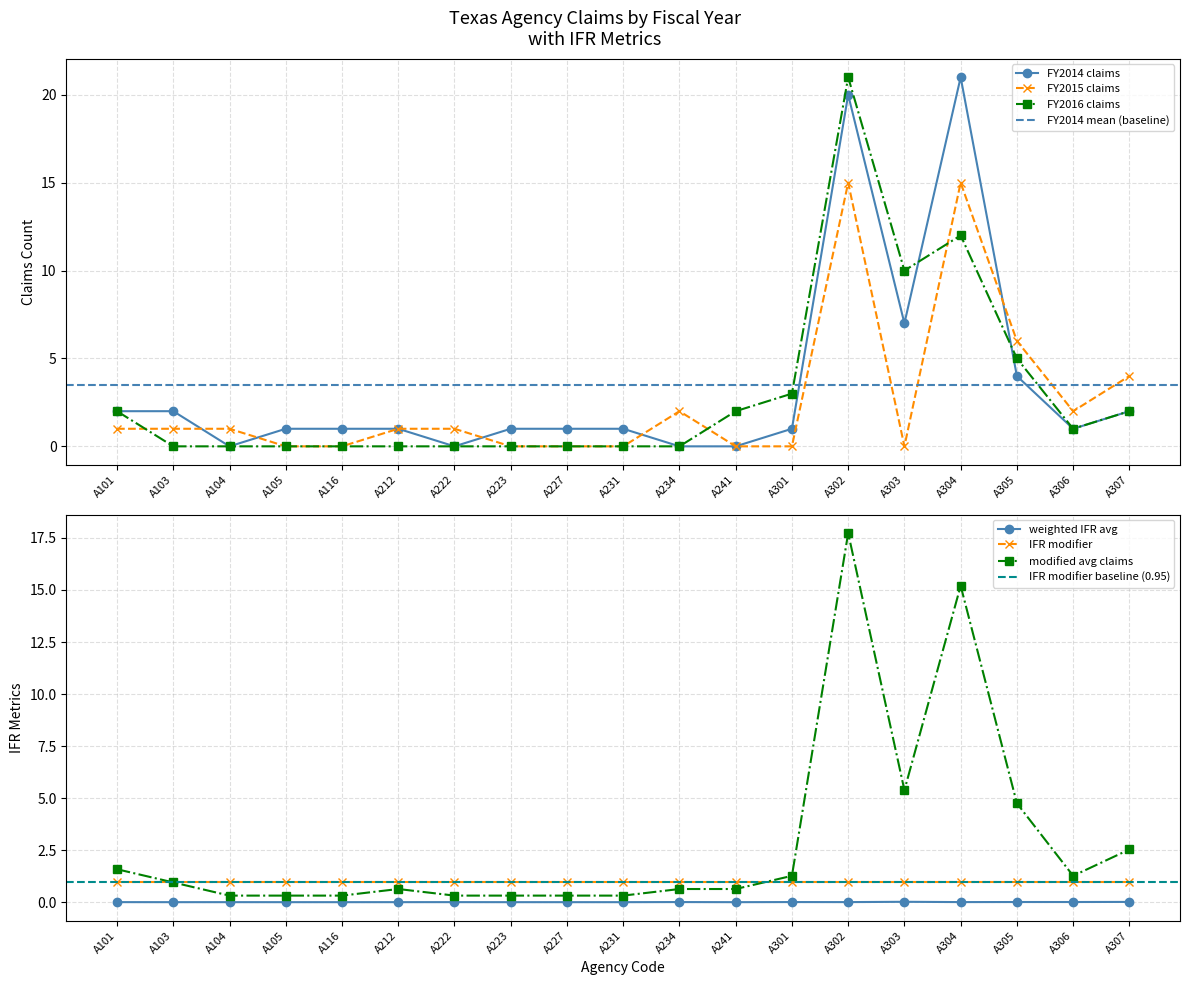

The value of FY2015 claims at A241 is 0.0. True or false?

True